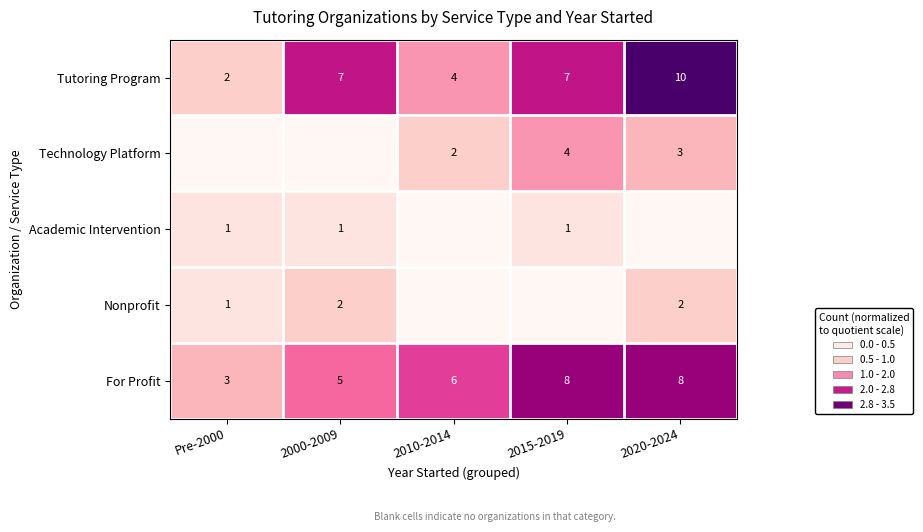

At which label is For Profit closest to 5?

2000-2009